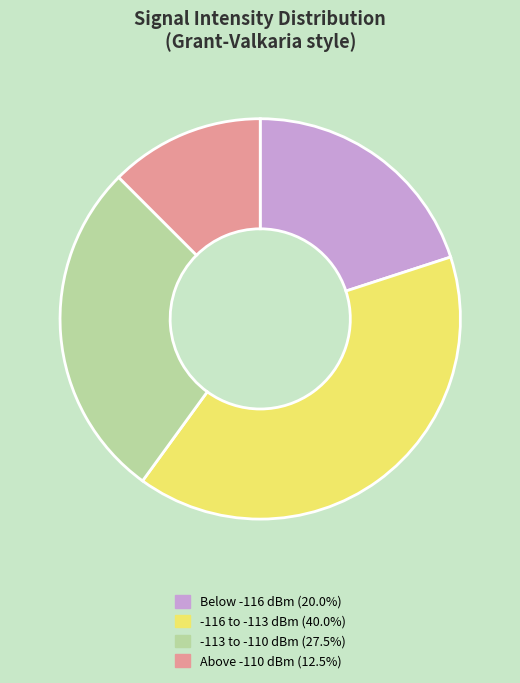

Is there a majority slice in this chart?

No